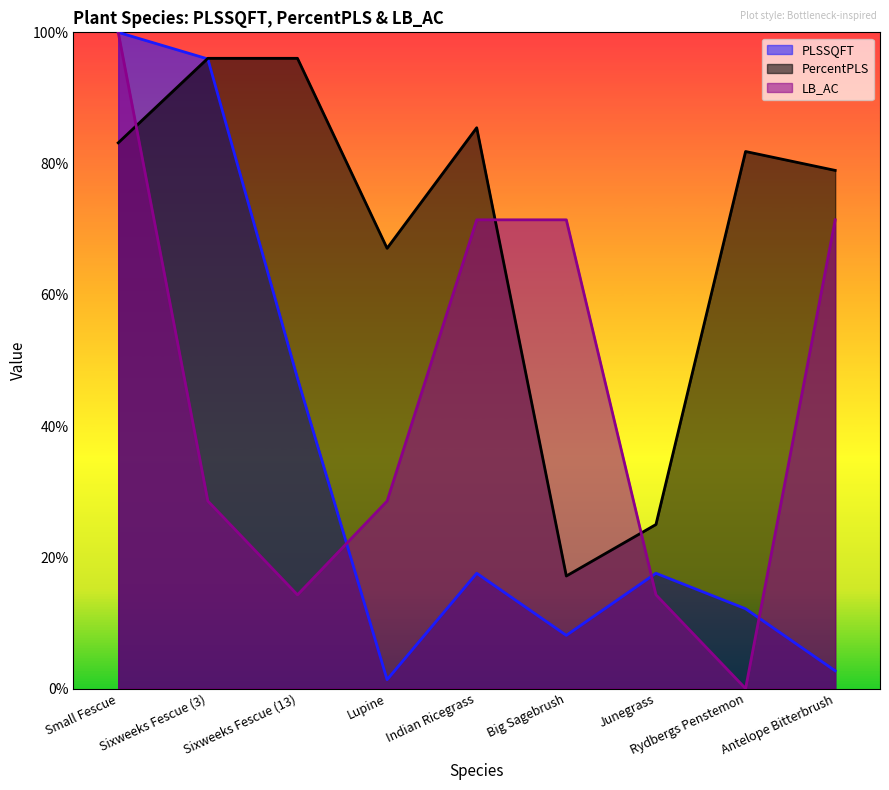

What is the total value across all series at Small Fescue?

283.2